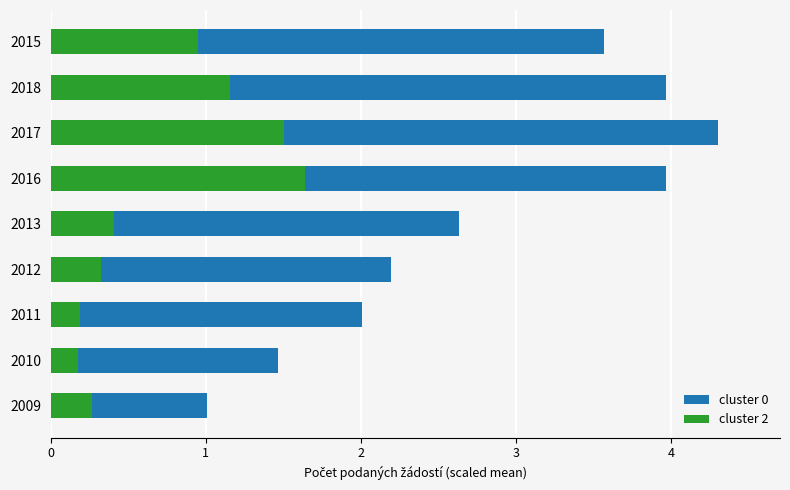

What is the spread (max minus min) of values at 2011?

1.8